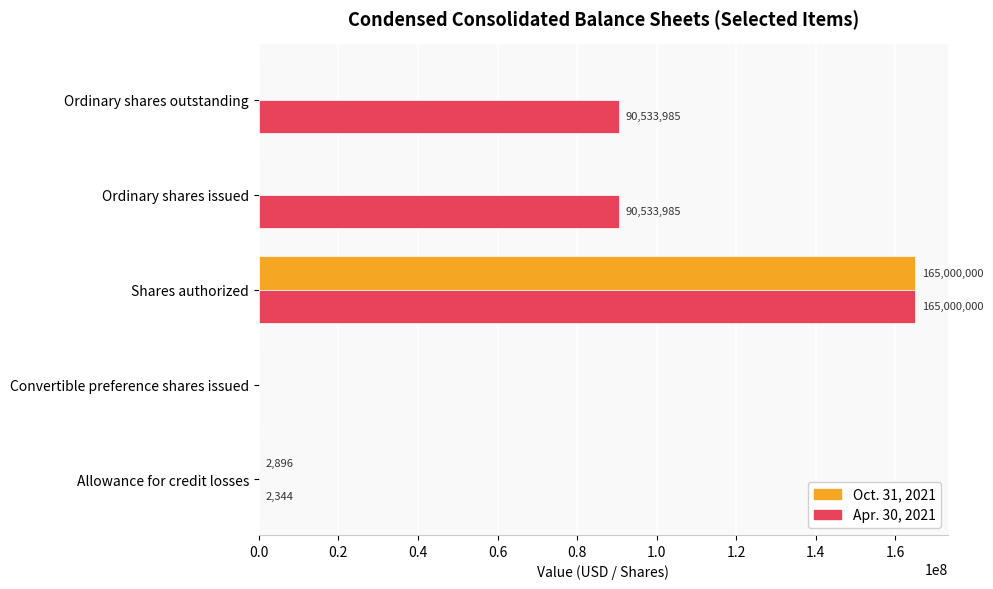

What is the greatest value displayed?

165000000